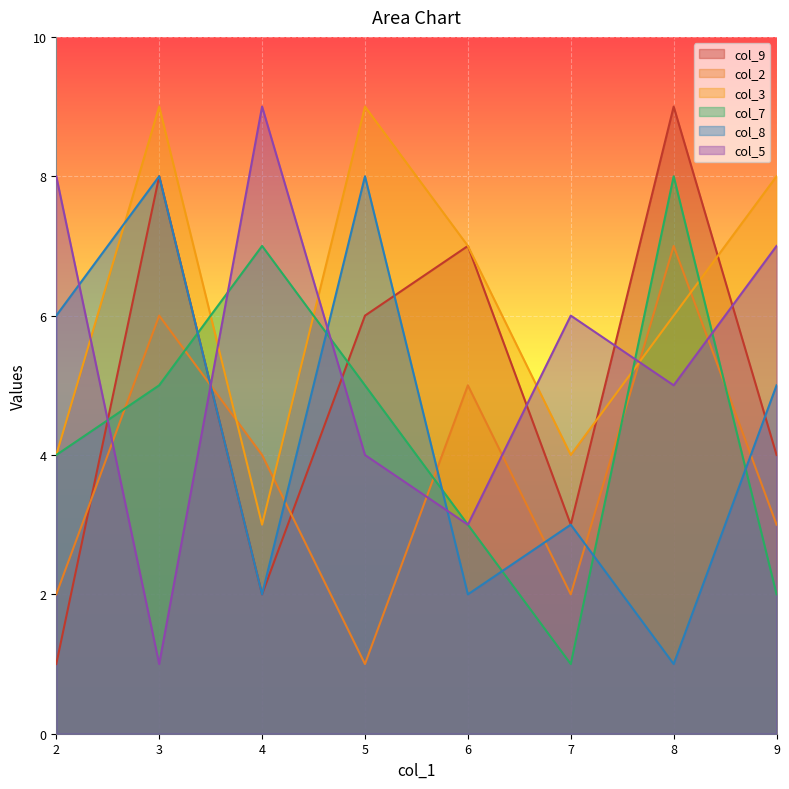

What is the average value of the col_7 series?

4